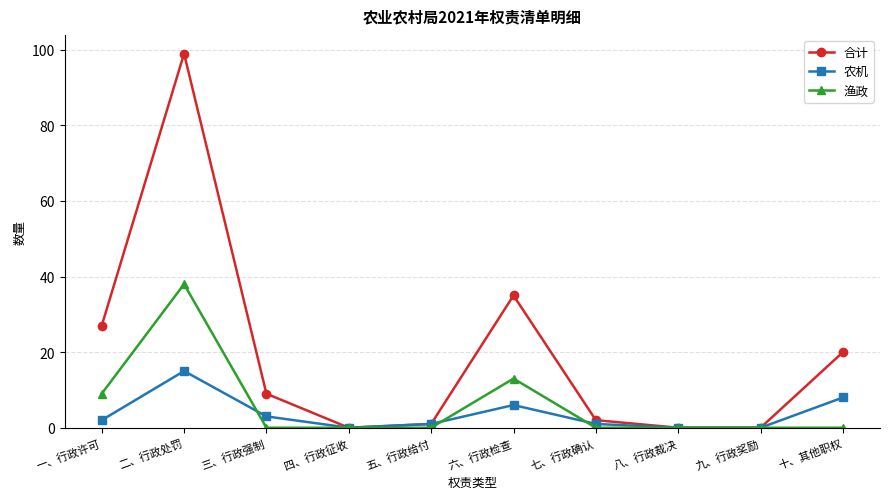

What is the label of the 4th point from the right?

七、行政确认